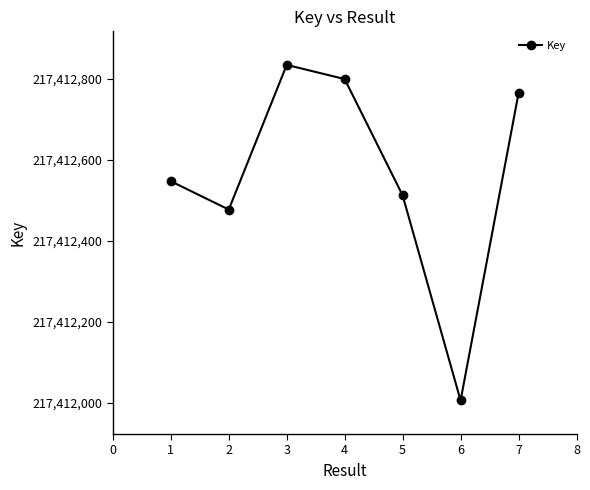

List the labels in order of value, largest first.

3, 4, 7, 1, 5, 2, 6